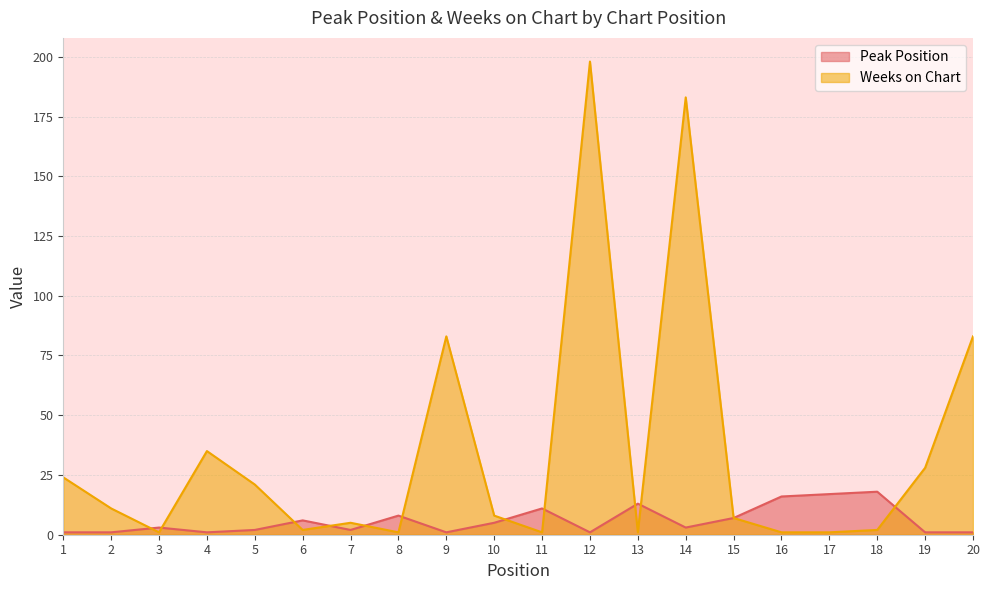

At which label does Peak Position first exceed 3?

6